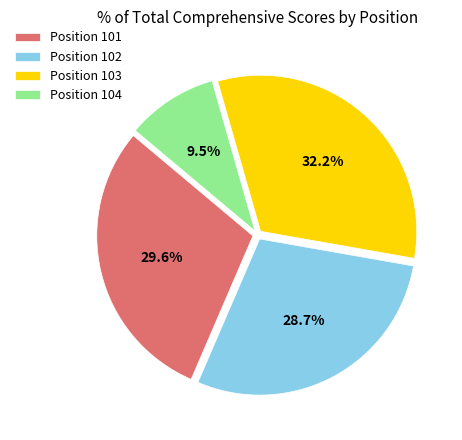

To the nearest percent, what is the difference between the largest and smallest slice percentages?

23%